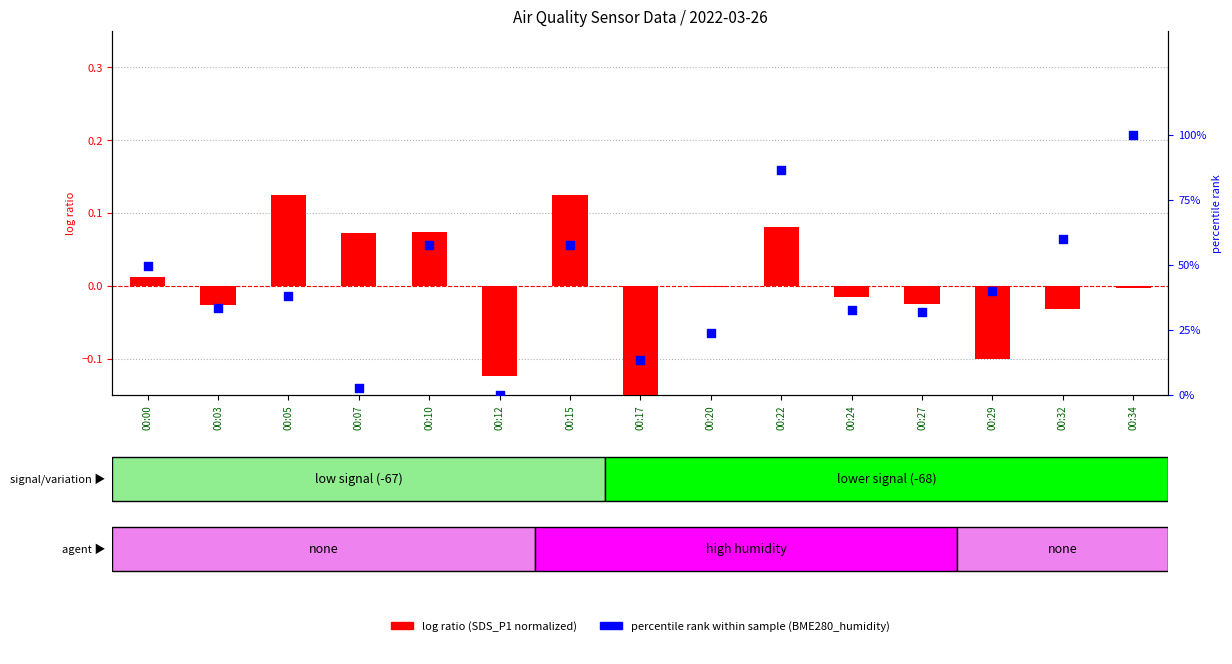

Which series reaches the minimum Y coordinate?

log ratio (SDS_P1)